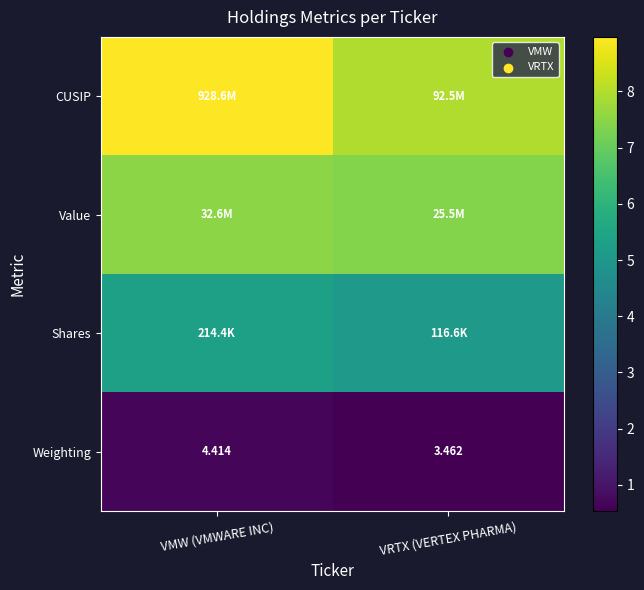

At which label is Weighting closest to 3?

VRTX (VERTEX PHARMA)